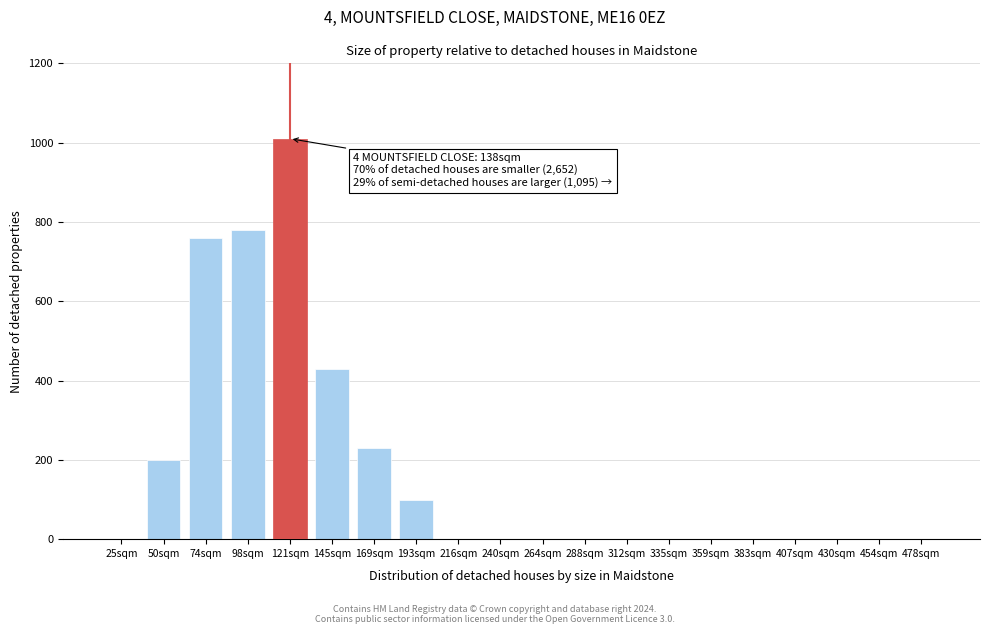

Reading left to right, what are all the values shown in this chart?

25sqm=0	50sqm=200	74sqm=760	98sqm=780	121sqm=1010	145sqm=430	169sqm=230	193sqm=100	216sqm=0	240sqm=0	264sqm=0	288sqm=0	312sqm=0	335sqm=0	359sqm=0	383sqm=0	407sqm=0	430sqm=0	454sqm=0	478sqm=0